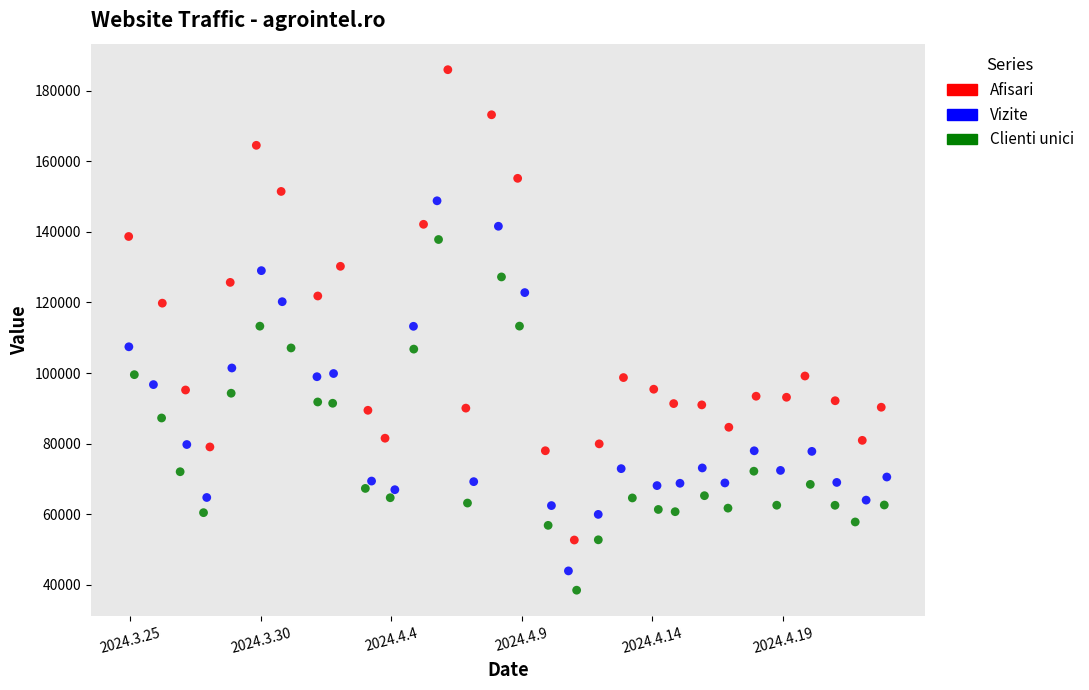

Which series reaches the maximum Y coordinate?

Afisari